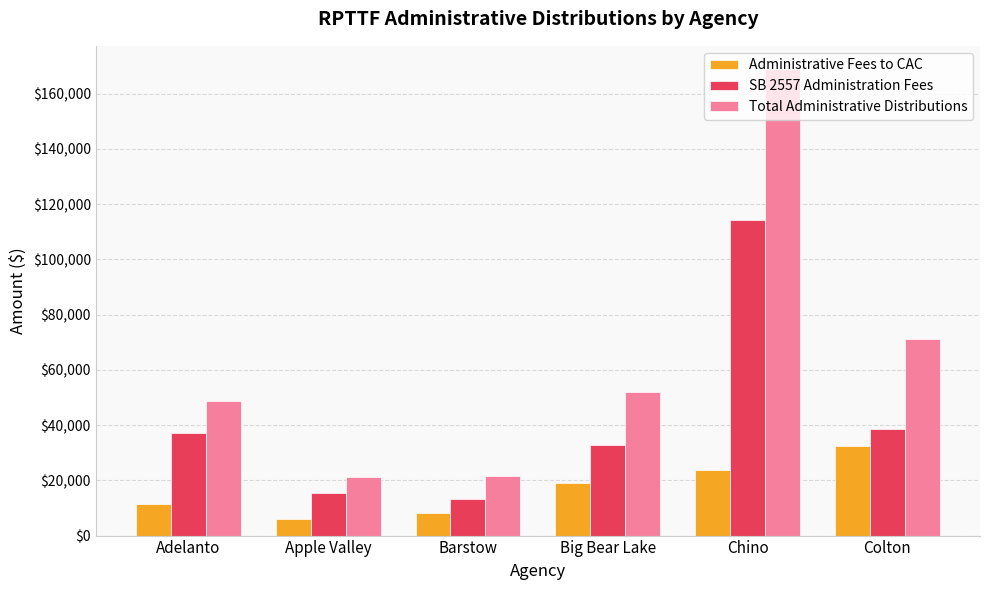

Is it true that Administrative Fees to CAC equals 32377 at Colton?

True